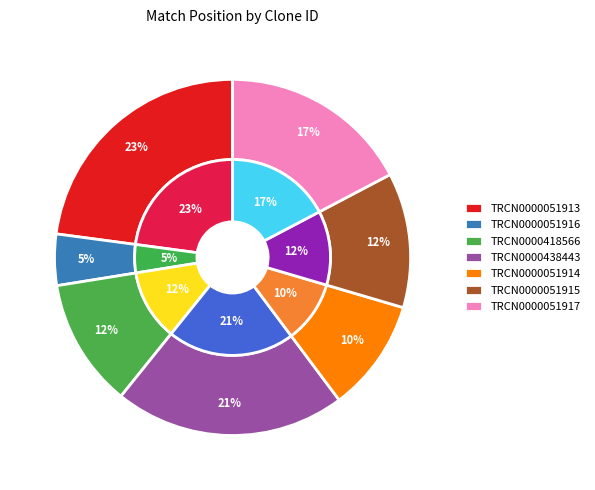

To the nearest percent, what percentage of the pie is TRCN0000418566?

12%